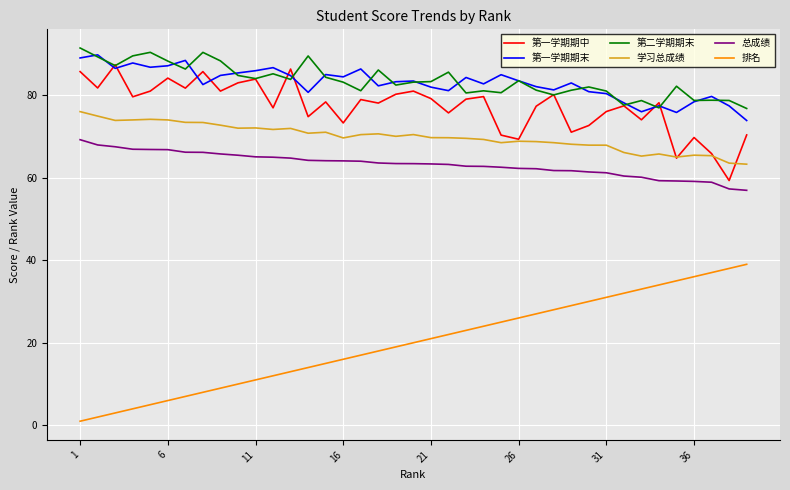

What is the minimum value for 第二学期期末?

76.7